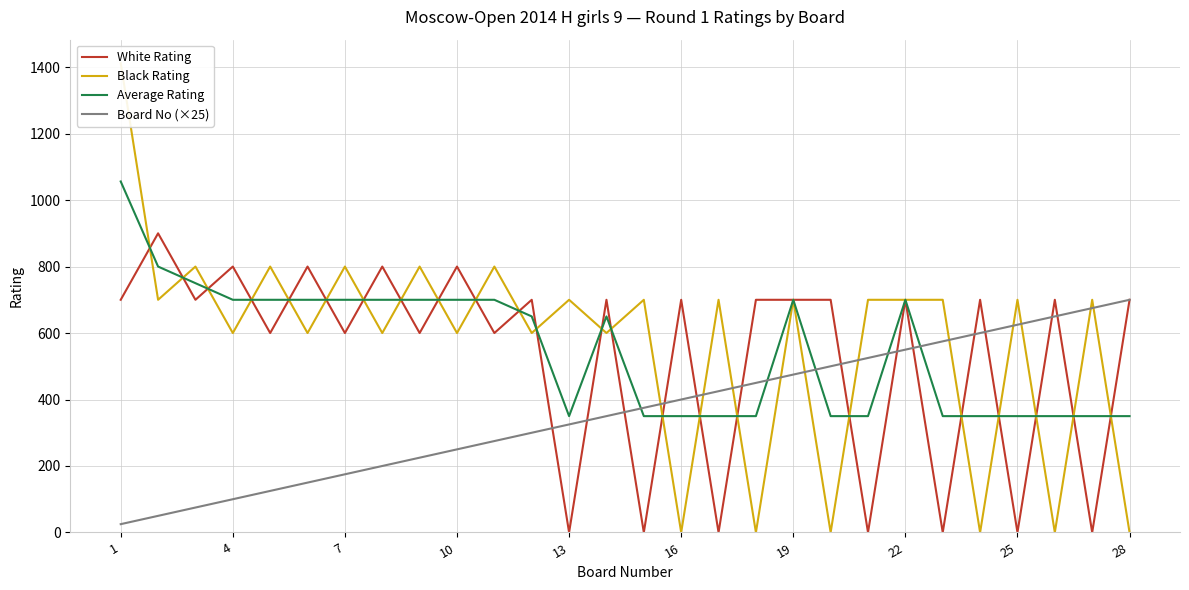

What is the sum of all White Rating values?

14900